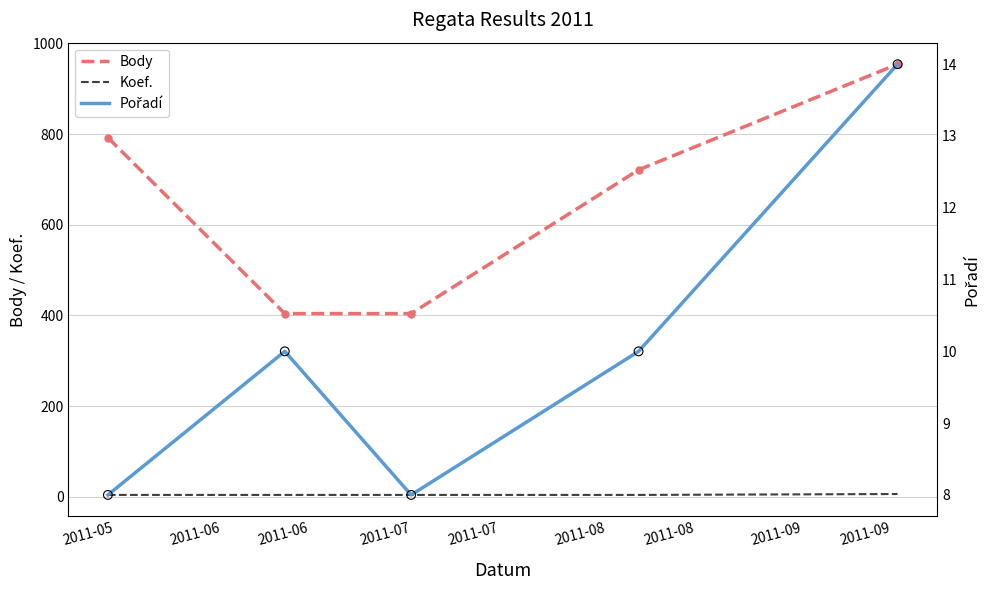

Which series has the largest Y range (max minus min)?

Body